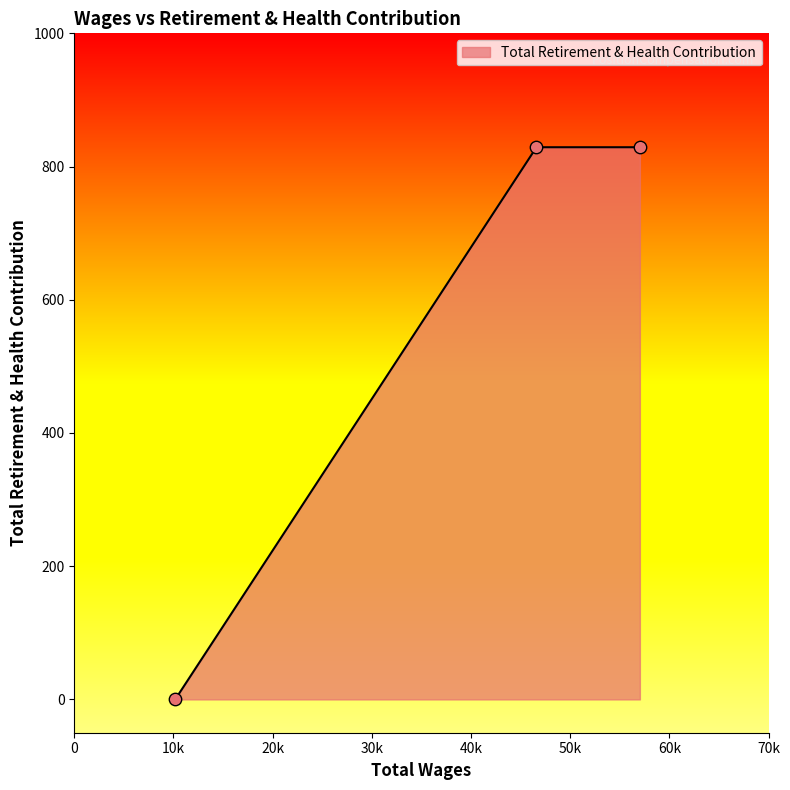

What is the average value?

553